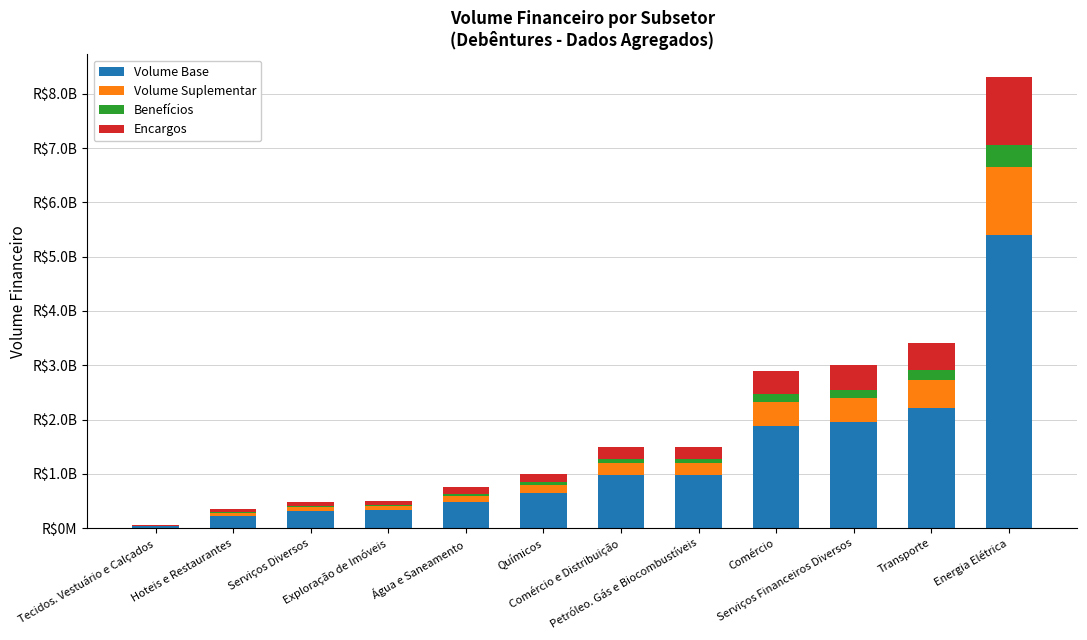

Where is Volume Base nearest to the value 2717000000?

Transporte